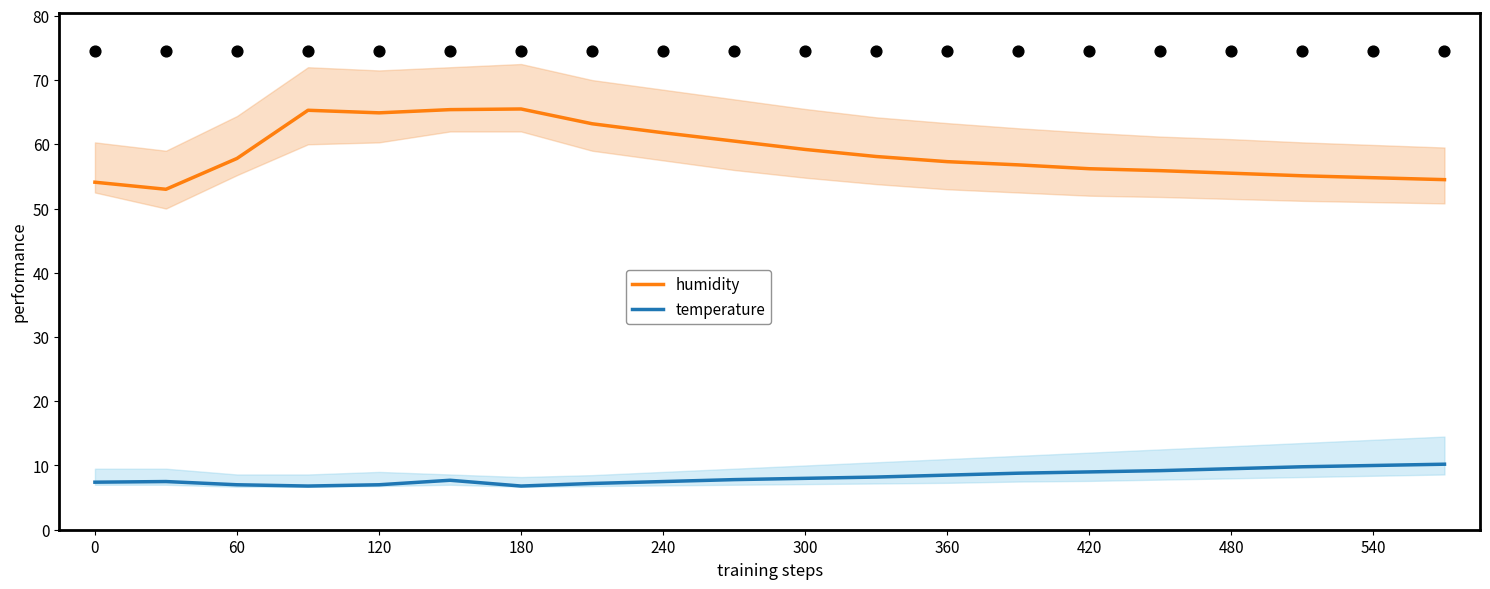

True or false: temperature and humidity cross at least once.

False